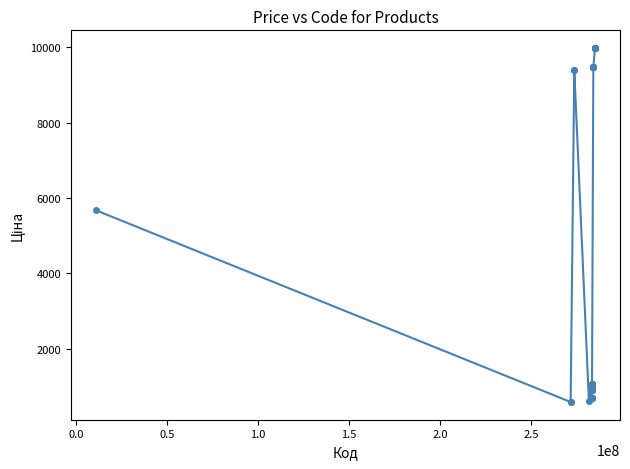

What is the value of the 7th point from the left?

1069.8